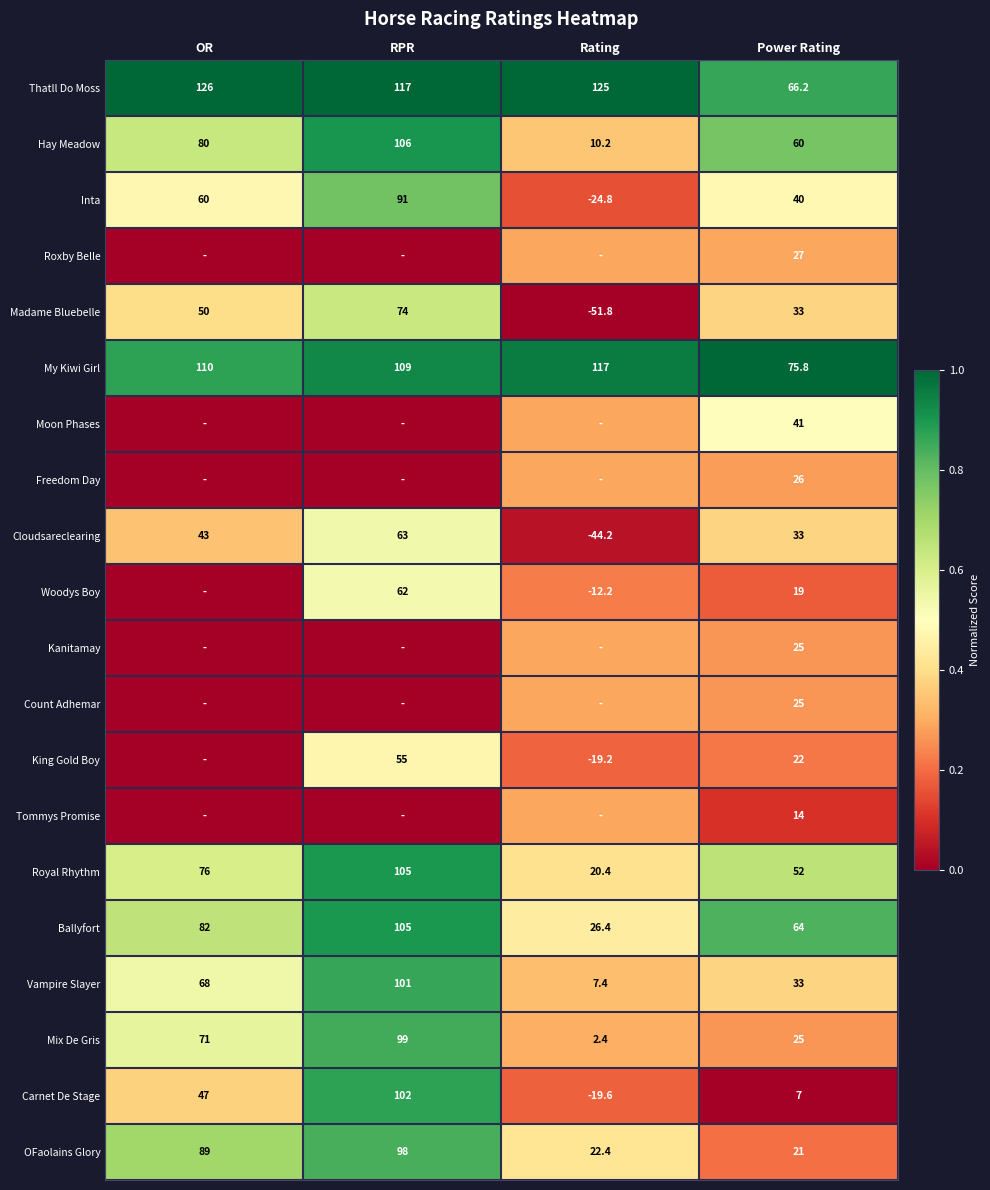

Where is Madame Bluebelle nearest to the value 11?

Power Rating